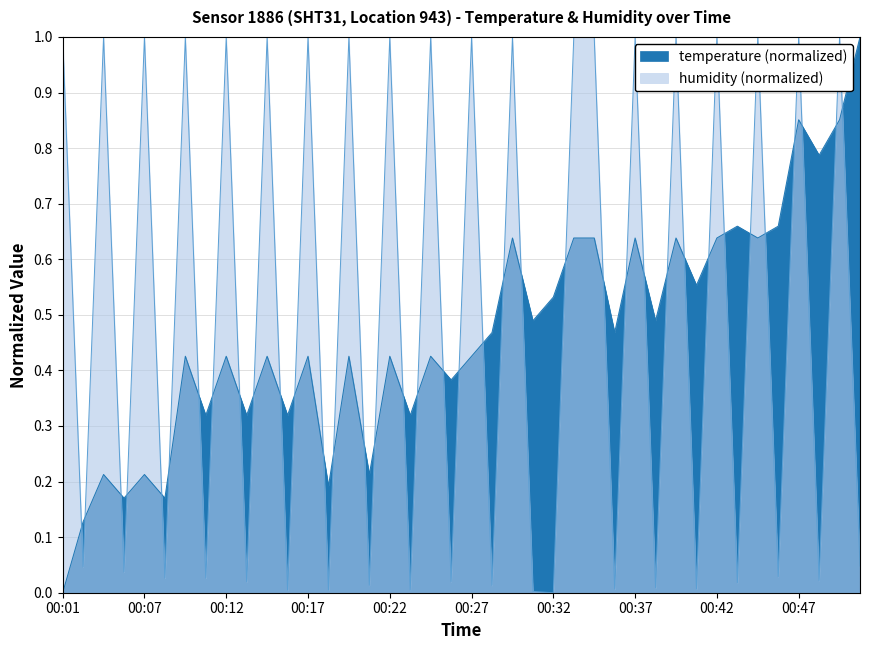

Where is the first local maximum for humidity?

00:04